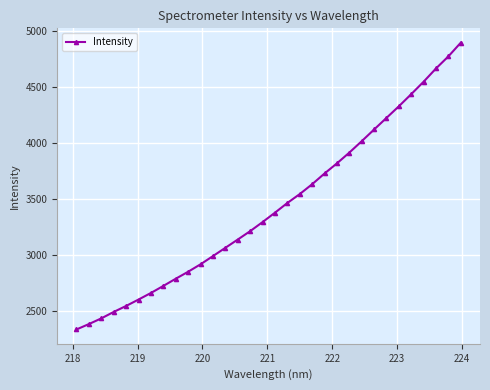

What is the difference between the maximum and minimum values?

2560.4